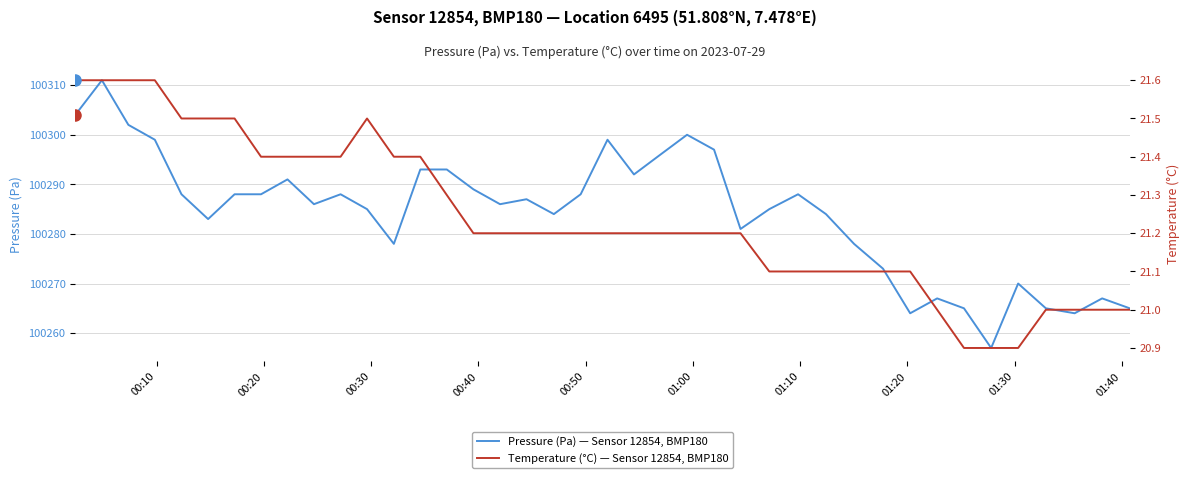

True or false: Temperature (°C) — Sensor 12854, BMP180 and Pressure (Pa) — Sensor 12854, BMP180 cross at least once.

False